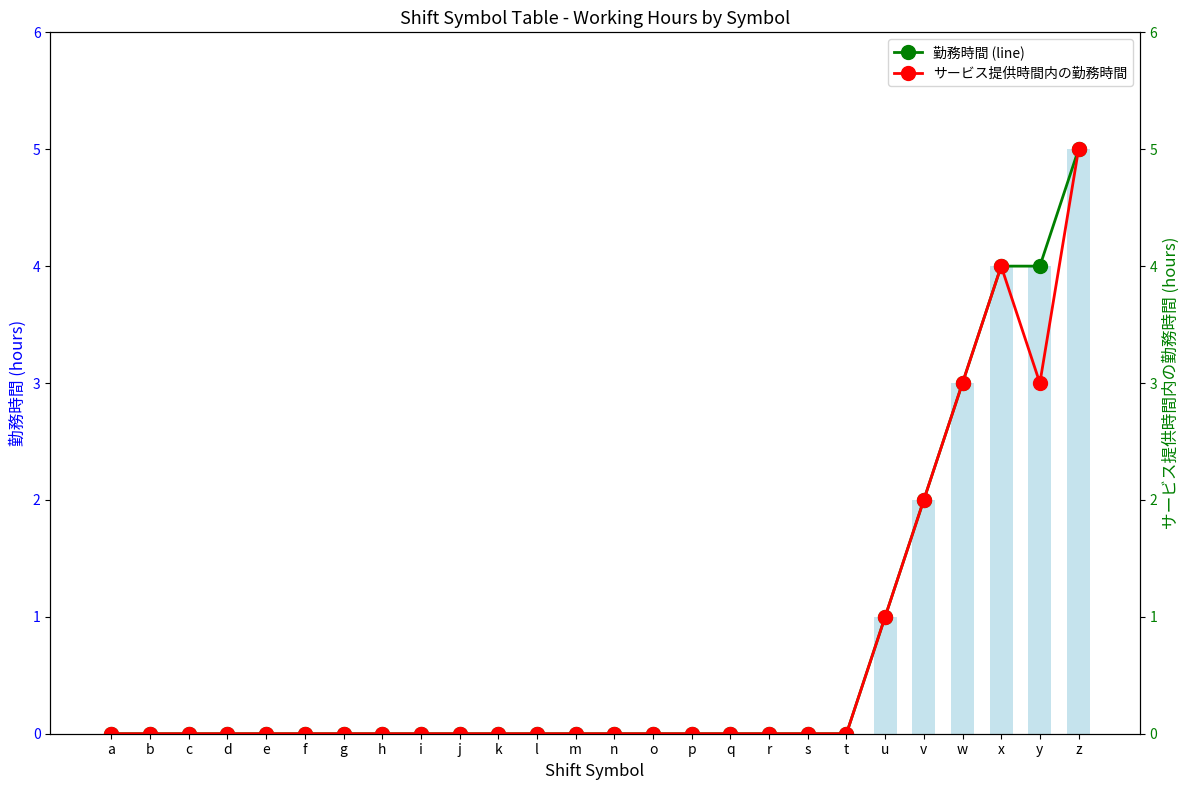

Rank the categories by サービス提供時間内の勤務時間 value from highest to lowest.

z, x, w, y, v, u, a, b, c, d, e, f, g, h, i, j, k, l, m, n, o, p, q, r, s, t